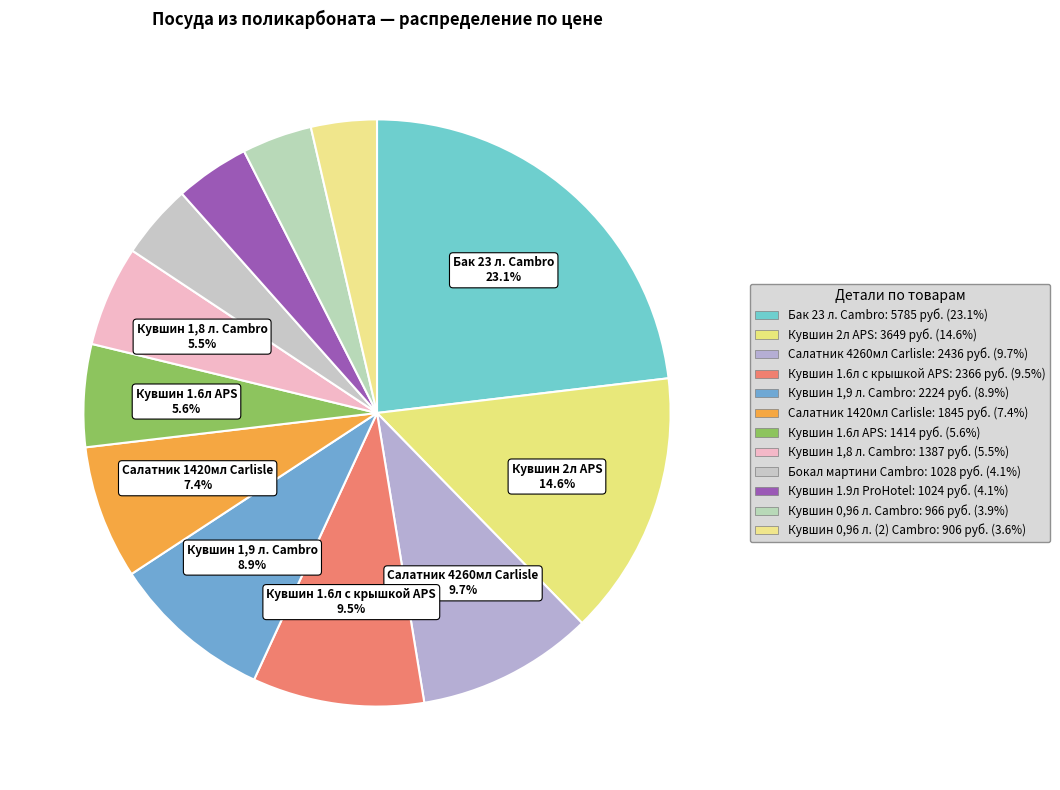

How many segments does this pie chart have?

12